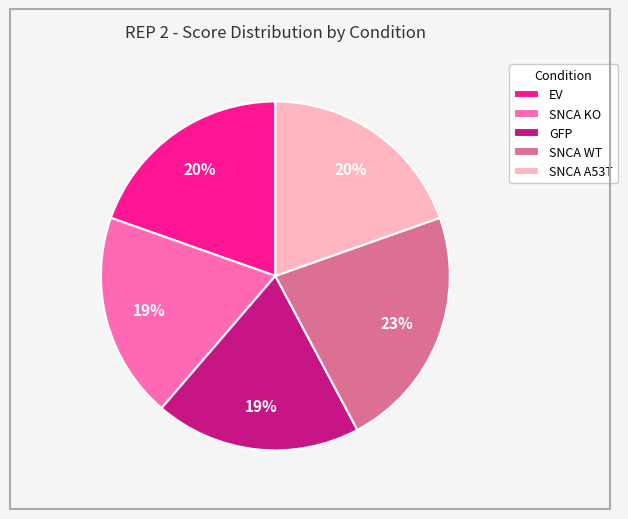

Count the number of slices in the pie.

5